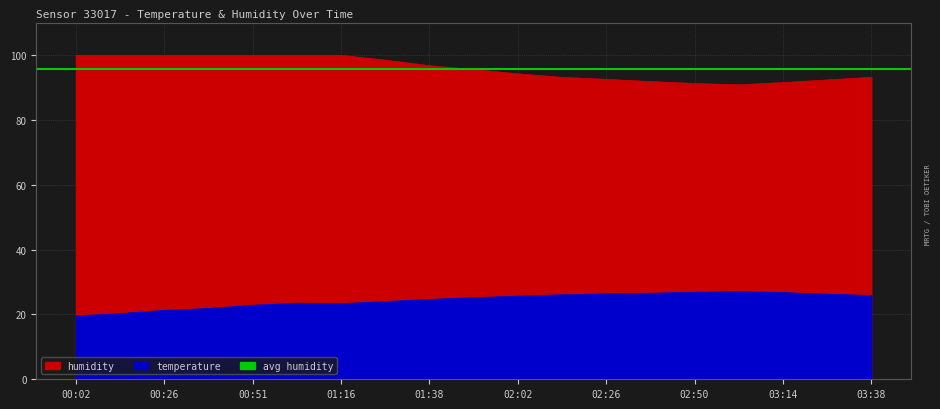

At which category does the chart reach its peak across all series?

00:02